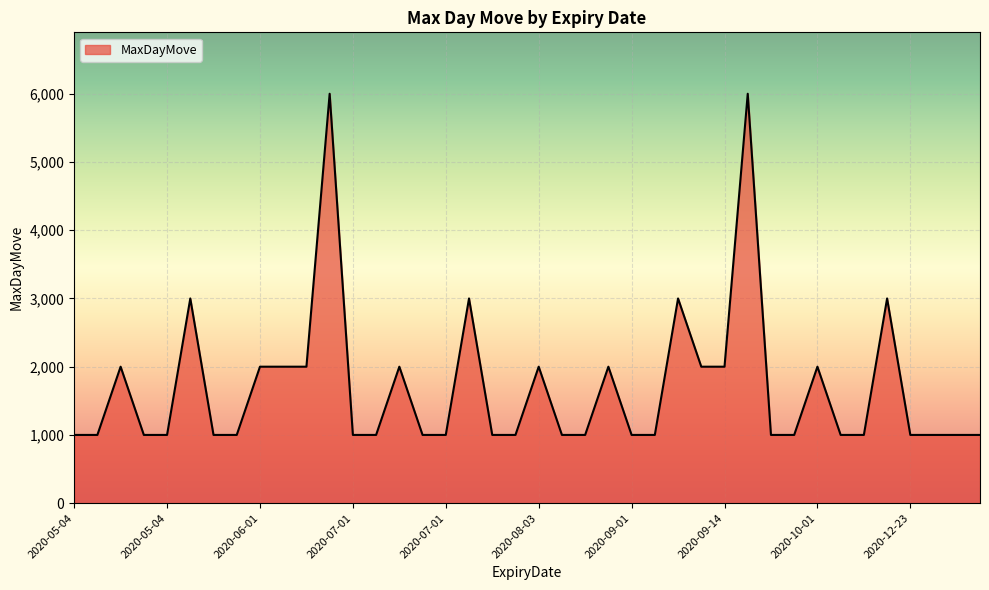

What is the sum of all values?

68000